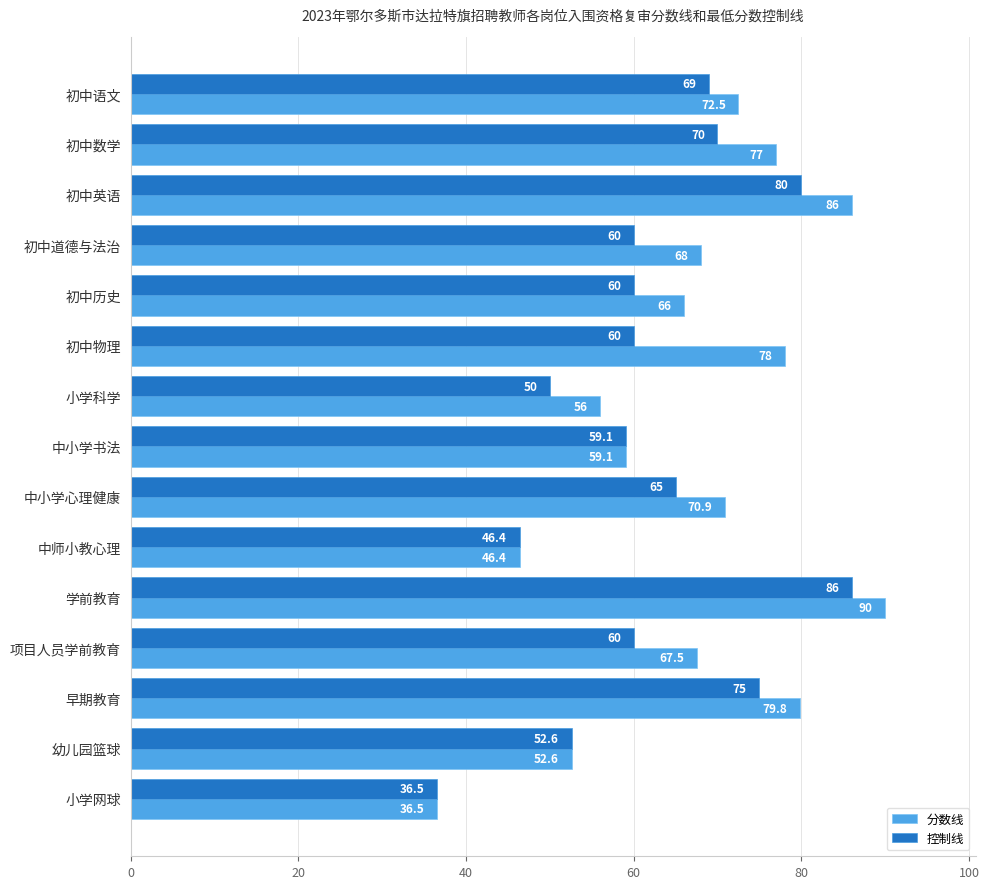

What is the minimum value for 分数线?

36.5